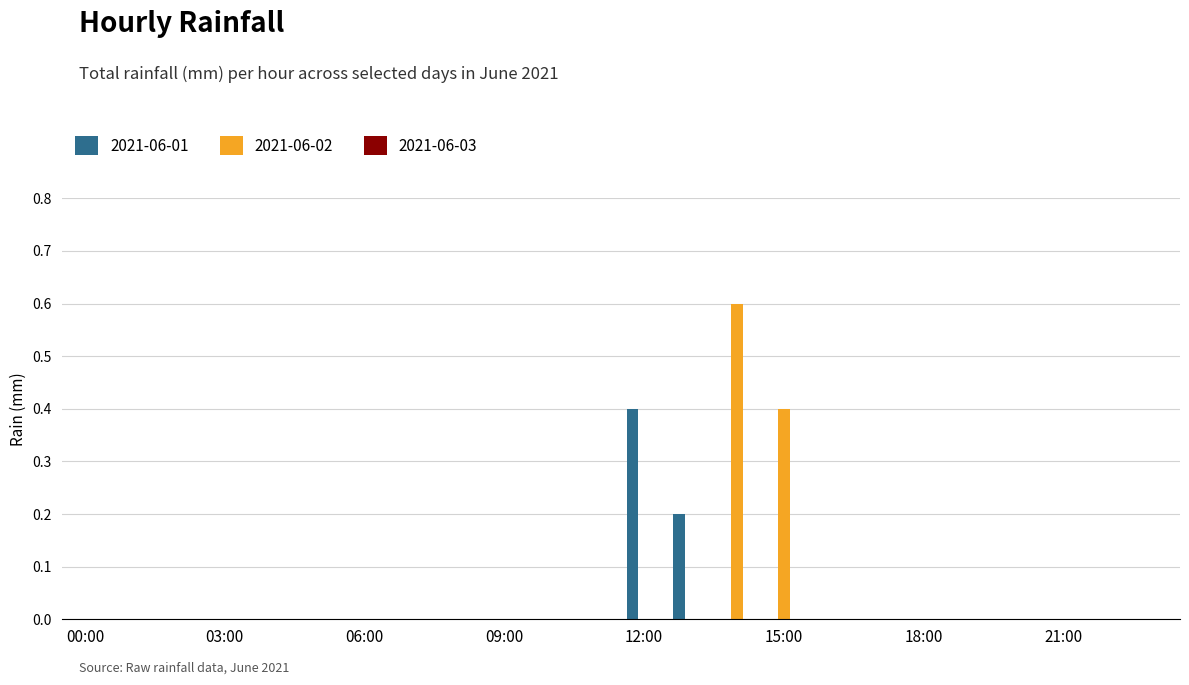

What is the maximum value shown in the chart?

0.6